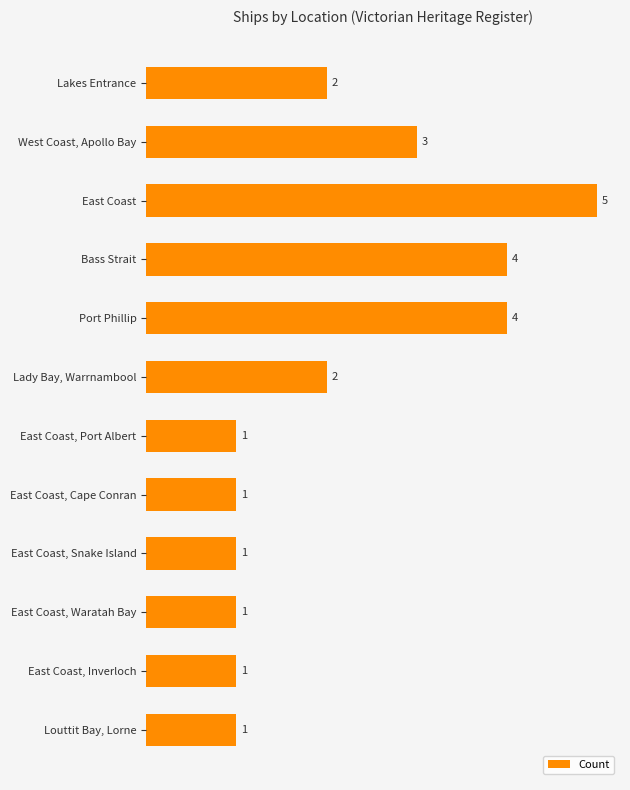

Reading top to bottom, transcribe all the data shown in this chart.

Lakes Entrance=2	West Coast, Apollo Bay=3	East Coast=5	Bass Strait=4	Port Phillip=4	Lady Bay, Warrnambool=2	East Coast, Port Albert=1	East Coast, Cape Conran=1	East Coast, Snake Island=1	East Coast, Waratah Bay=1	East Coast, Inverloch=1	Louttit Bay, Lorne=1